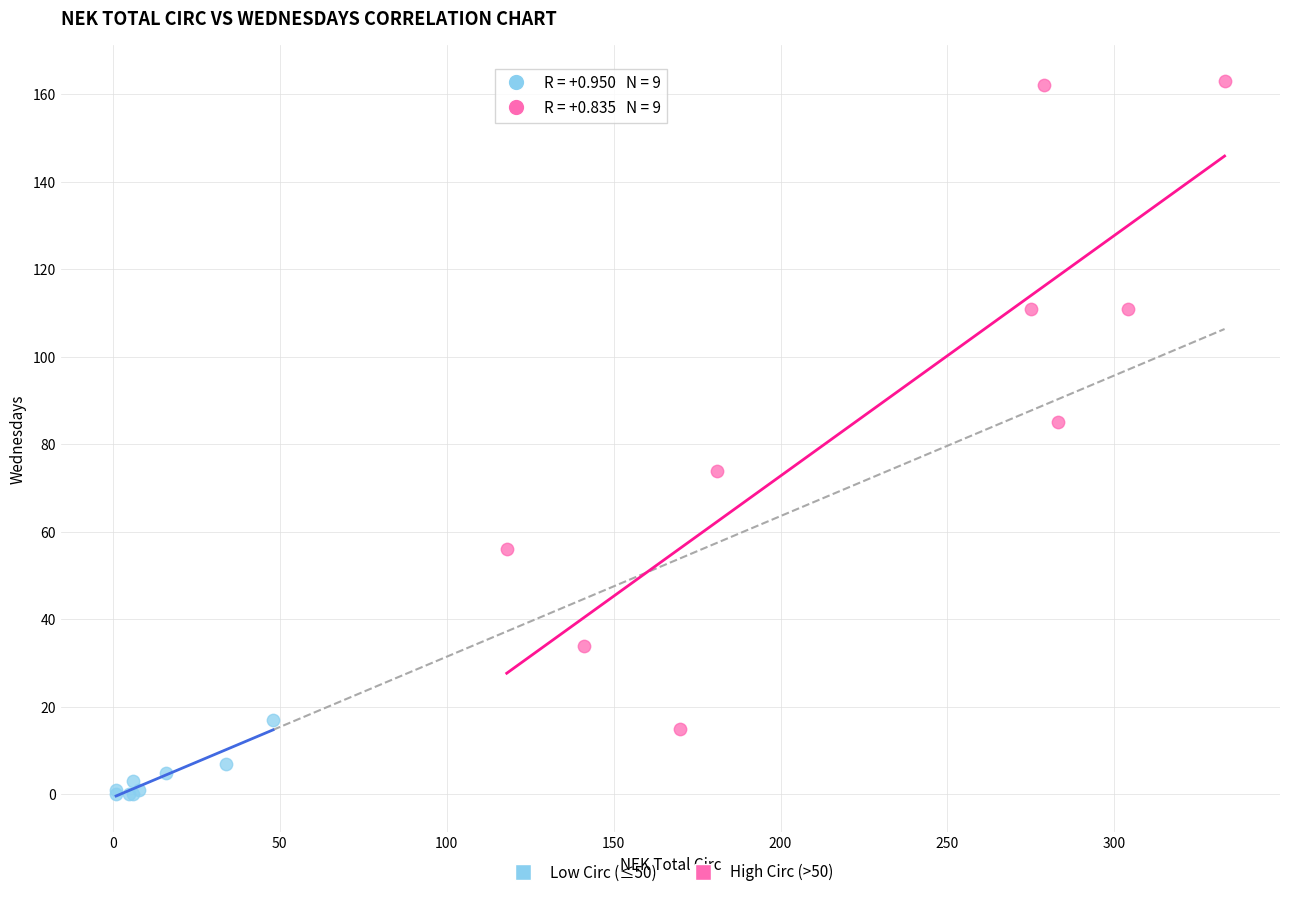

What are all the series names shown in the legend?

Low Circ (≤50), High Circ (>50)